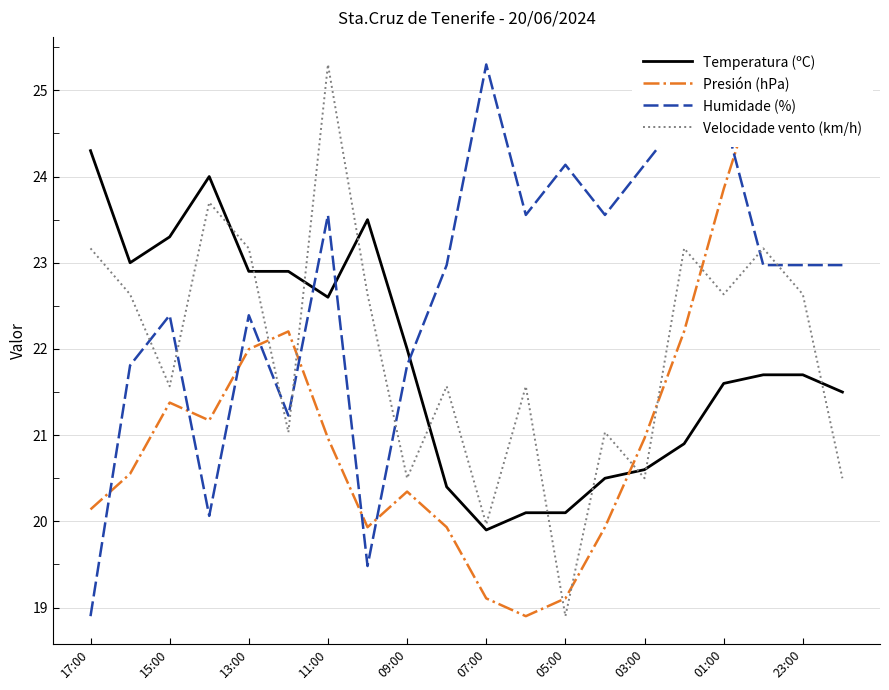

What is the difference between the second highest and second lowest values in the Velocidade vento (km/h) series?

3.7